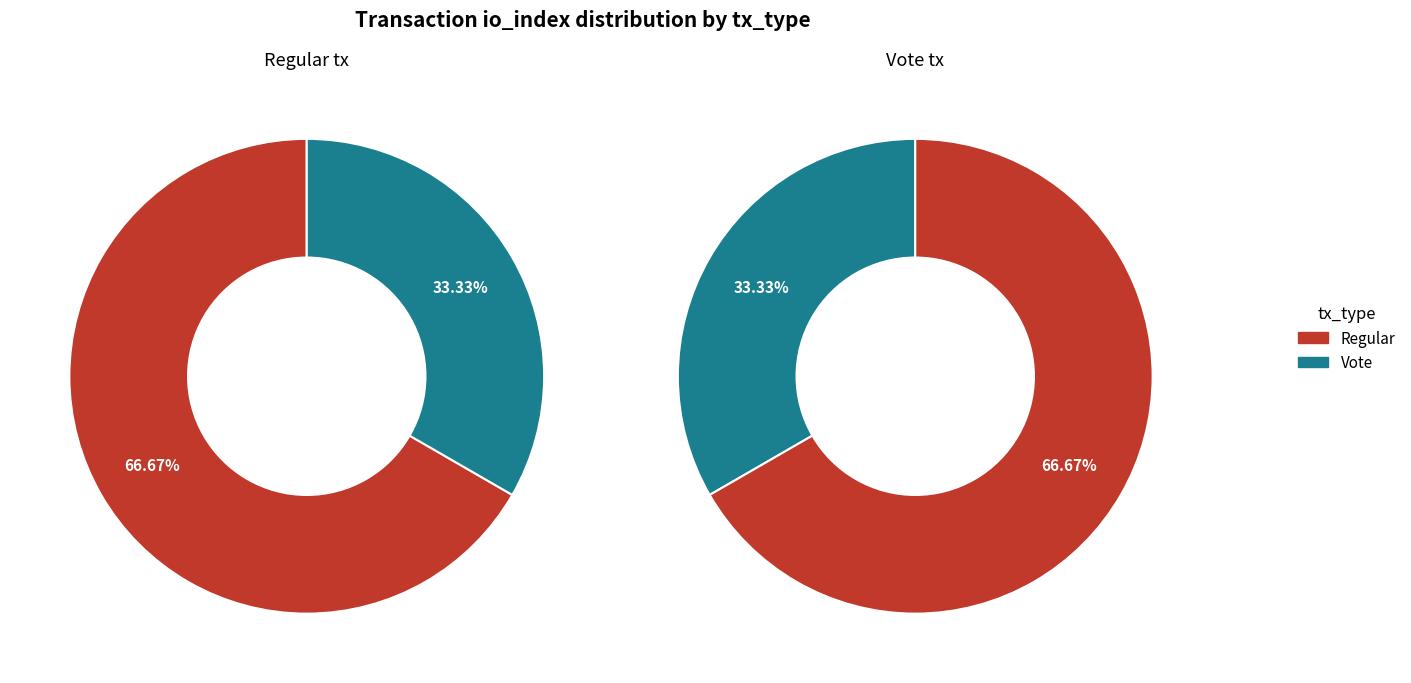

What portion of the pie excludes Vote?

66.7%